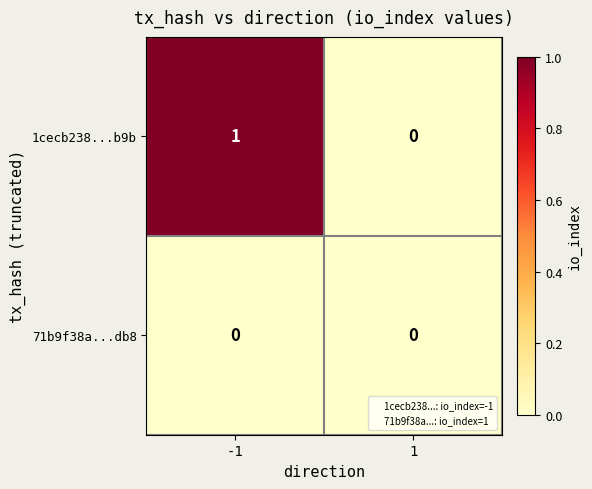

At which category does the chart reach its peak across all series?

-1